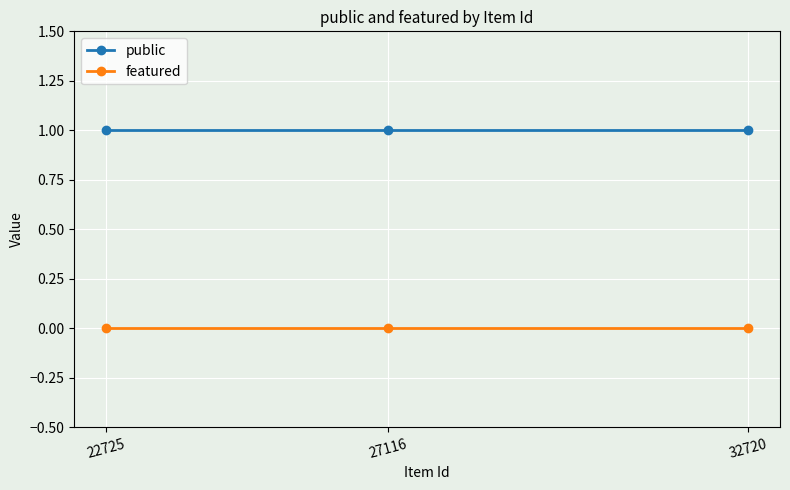

Which series has the largest total across all categories?

public